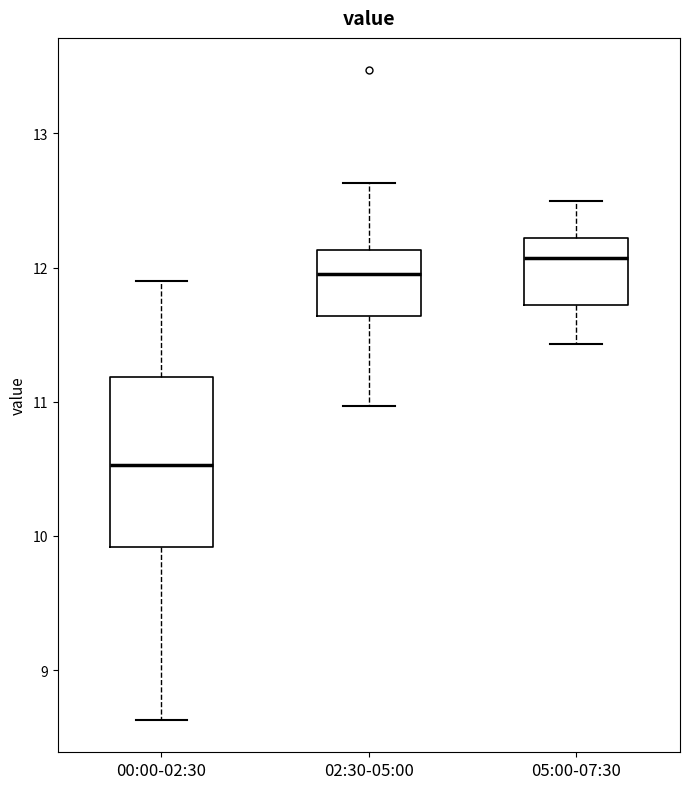

Where is the lower edge of the box for 02:30-05:00 on the y-axis? The values are not printed on the chart, so give them approximately, as read against the axis.

11.6